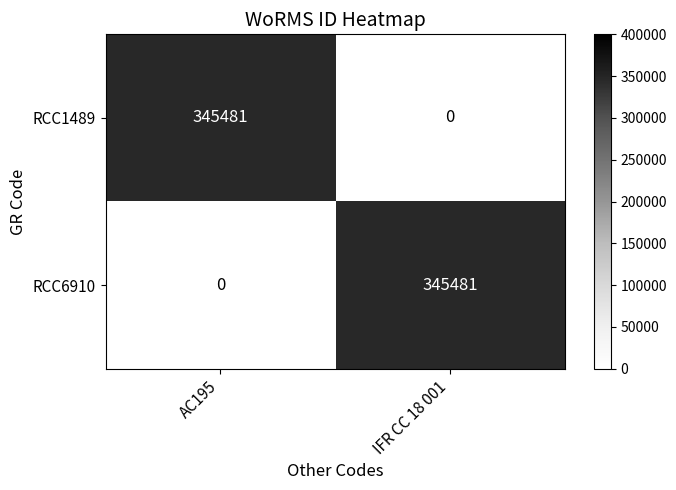

Where is RCC6910 nearest to the value 172740?

AC195